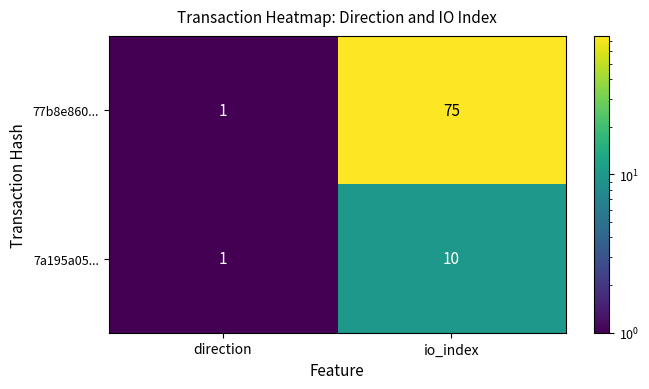

Reading left to right, transcribe all the data shown in this chart.

77b8e860...: direction=1	io_index=75
7a195a05...: direction=1	io_index=10